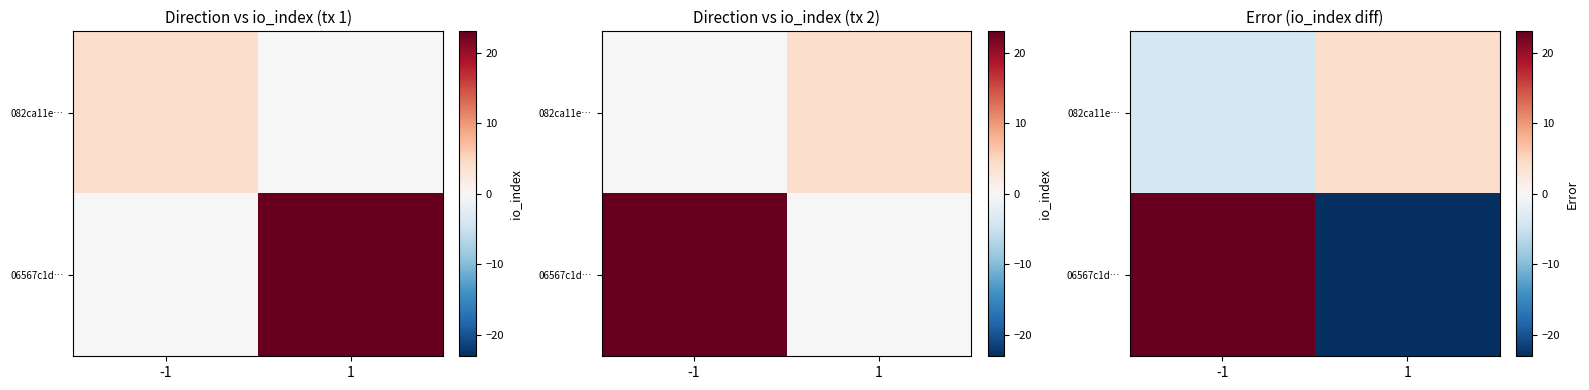

Which has a higher value, 1 or -1?

1